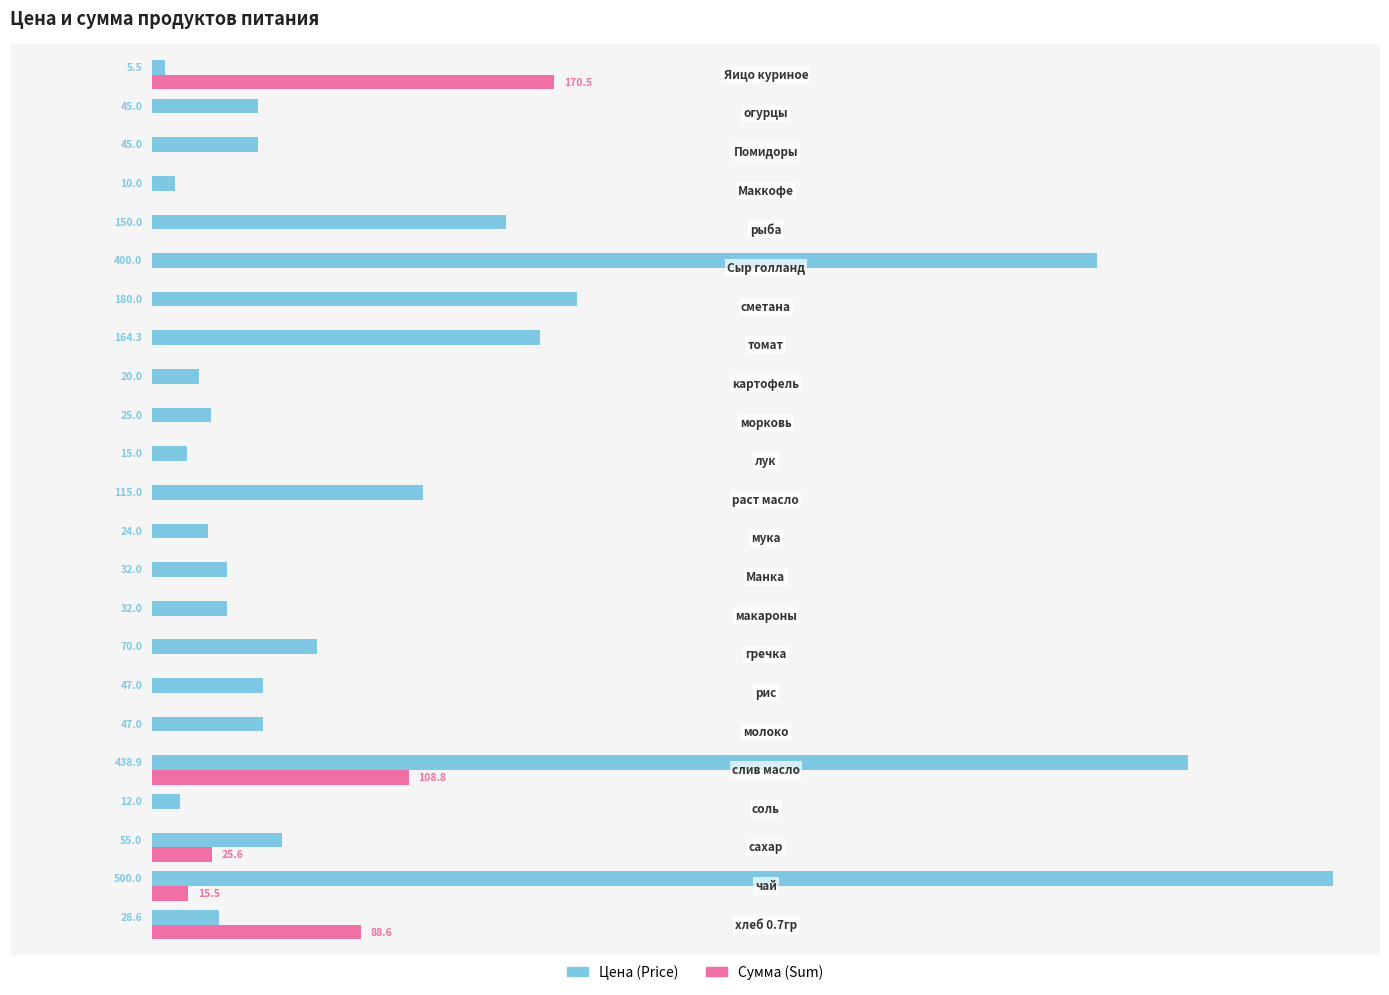

Which series has the largest total across all categories?

Цена (Price)